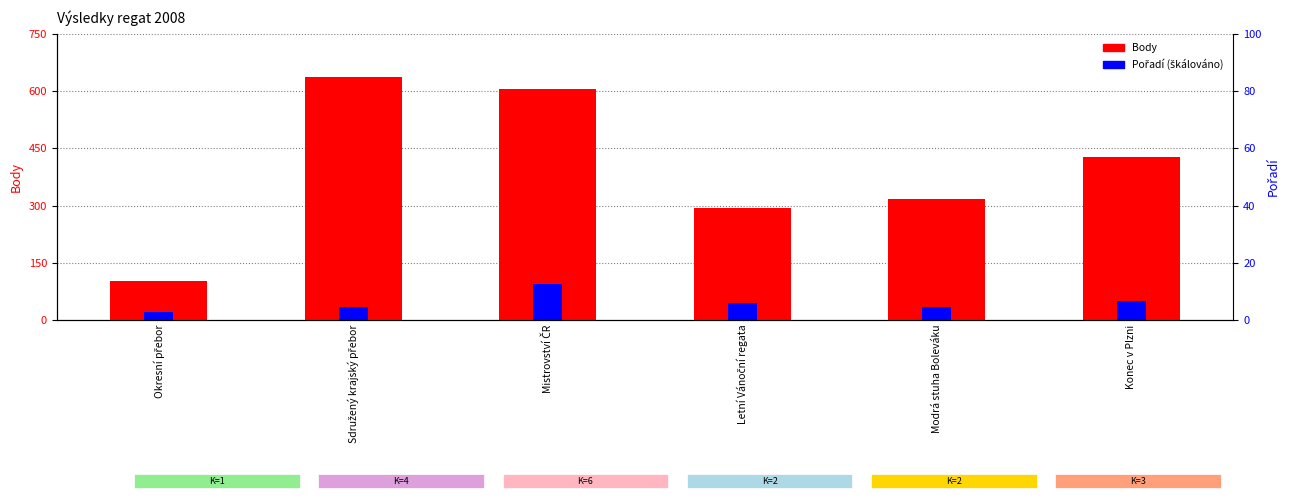

How many bars are there in each group?

2